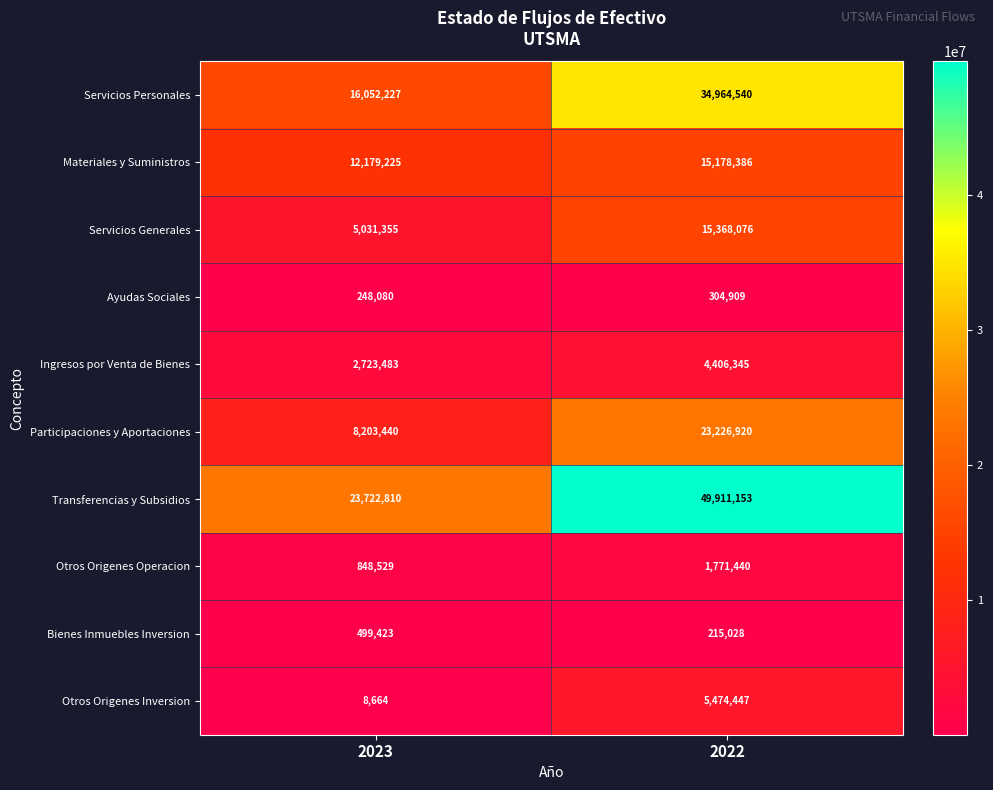

Is it true that Otros Origenes Operacion equals 255853 at 2023?

False